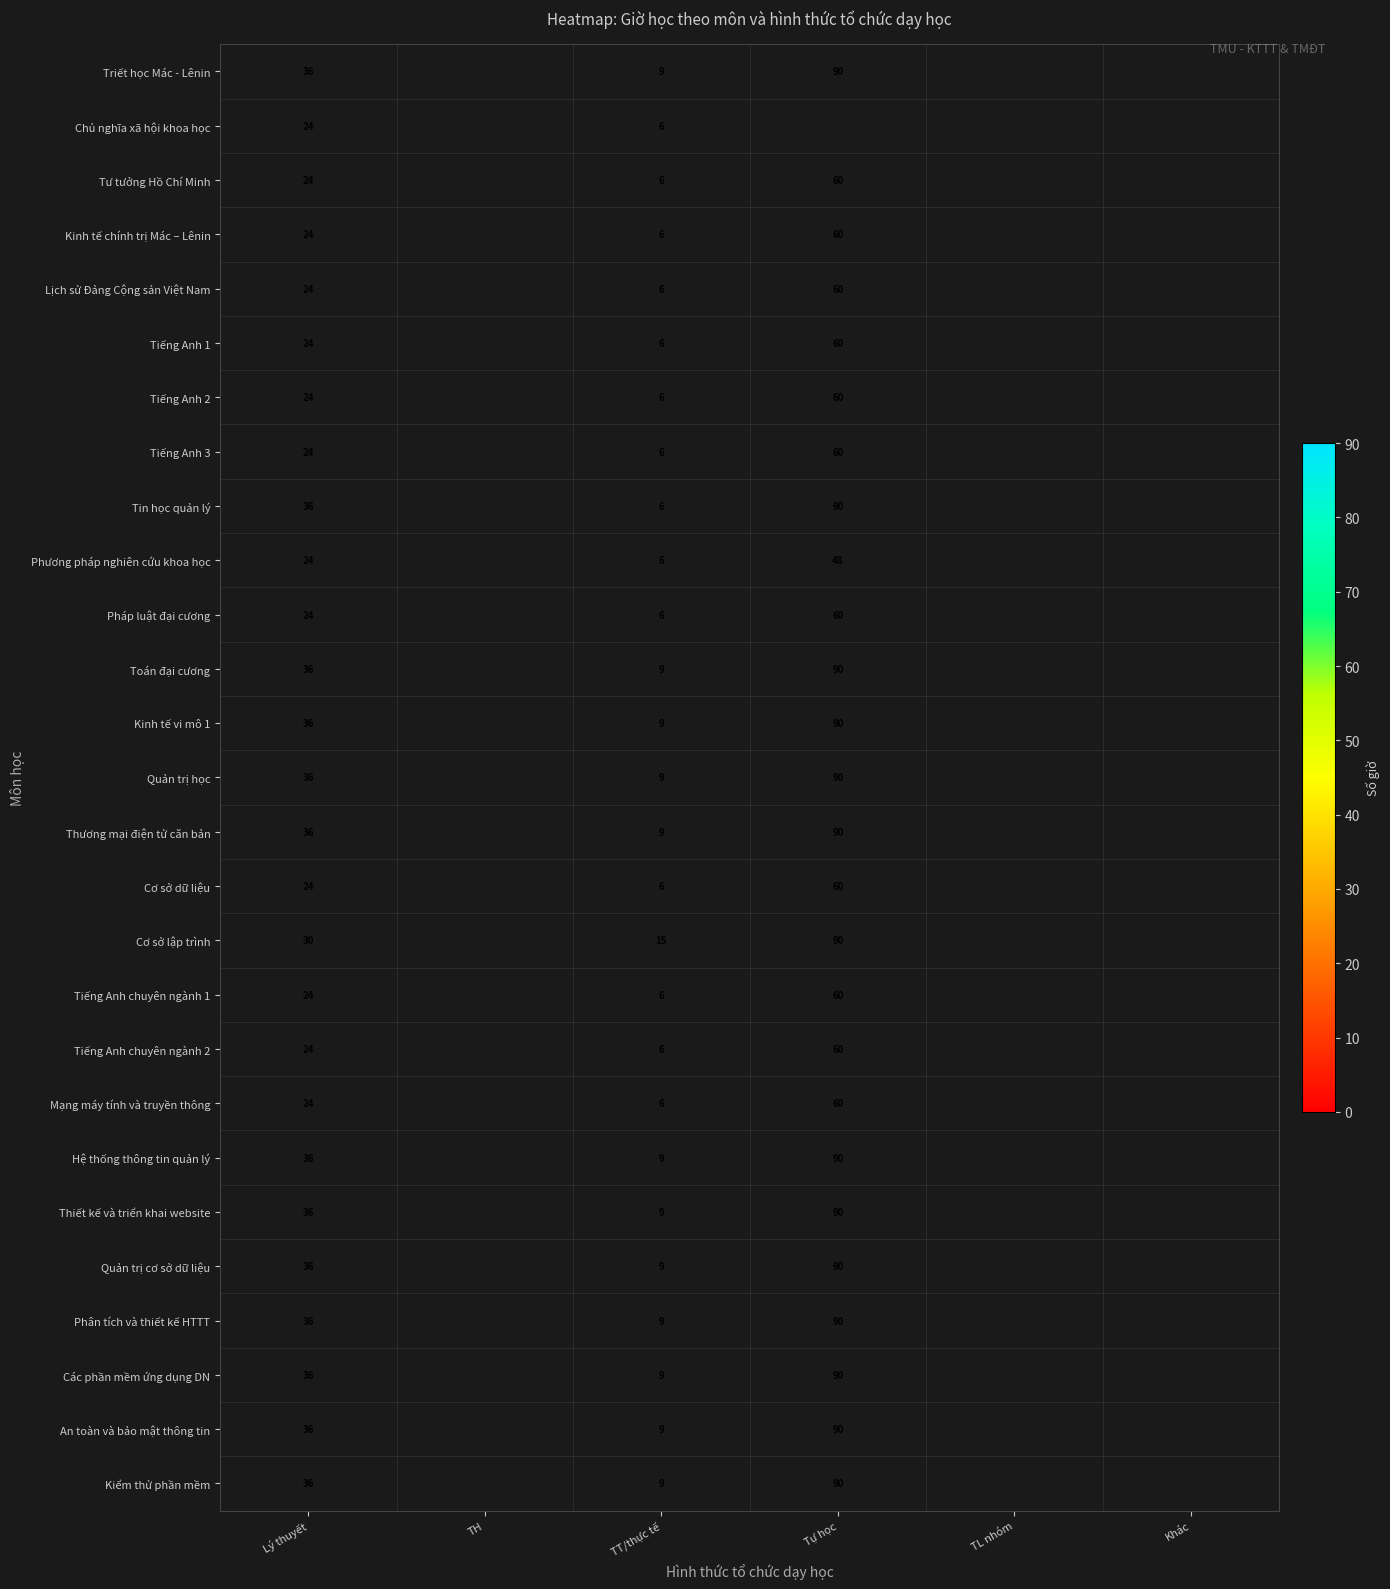

Which label corresponds to the largest value in the chart?

Tự học